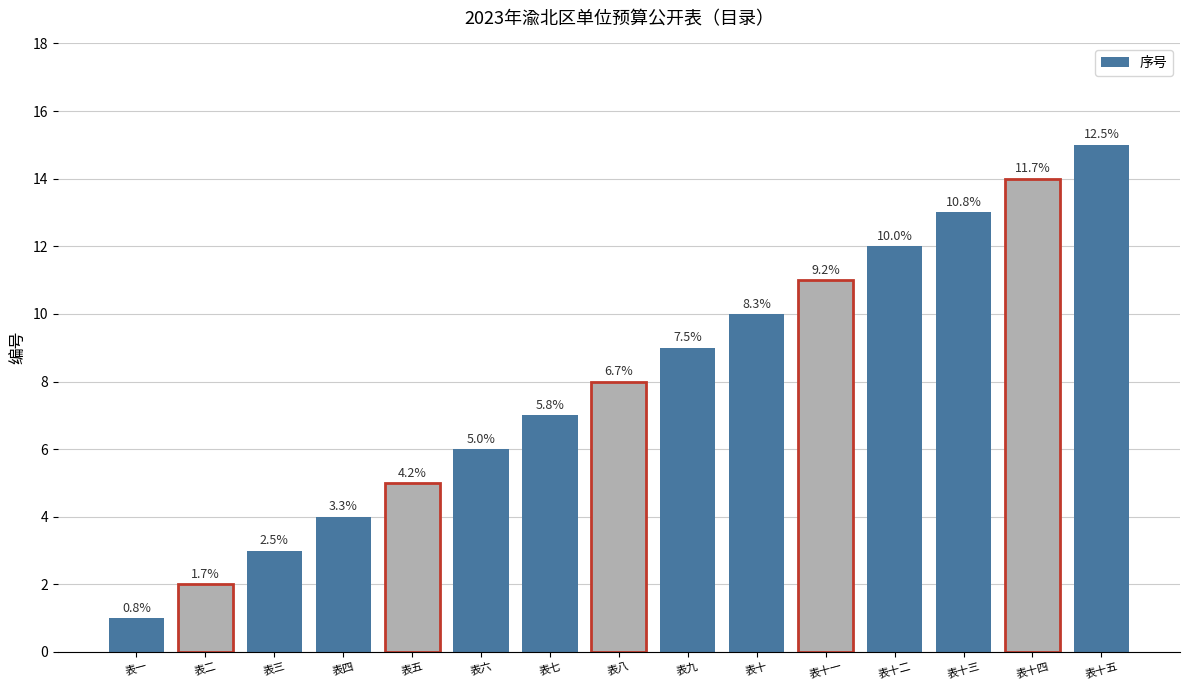

Are the bars horizontal?

No